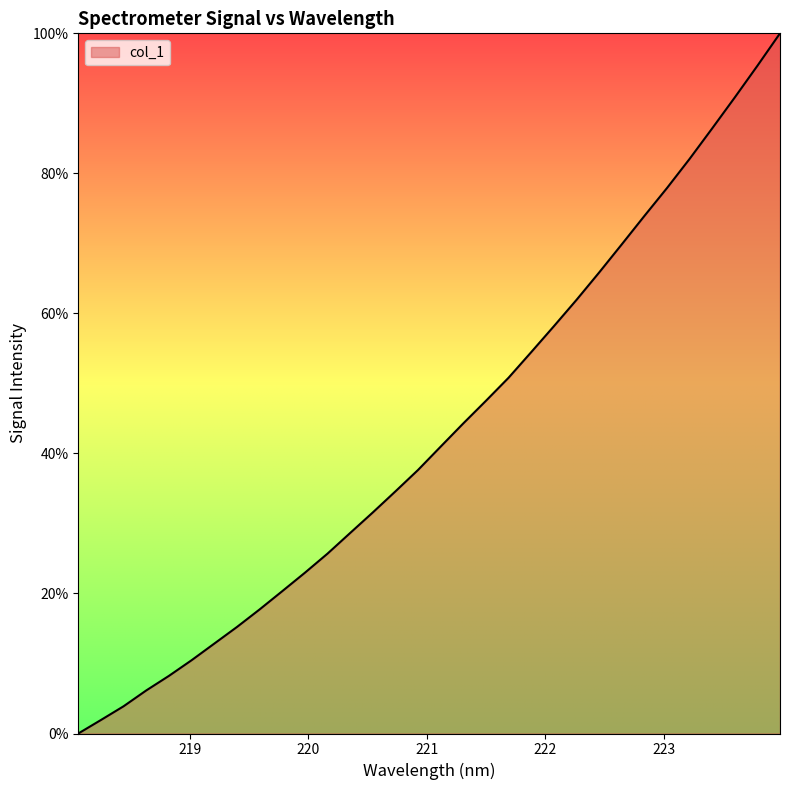

What is the greatest value displayed?

100.0